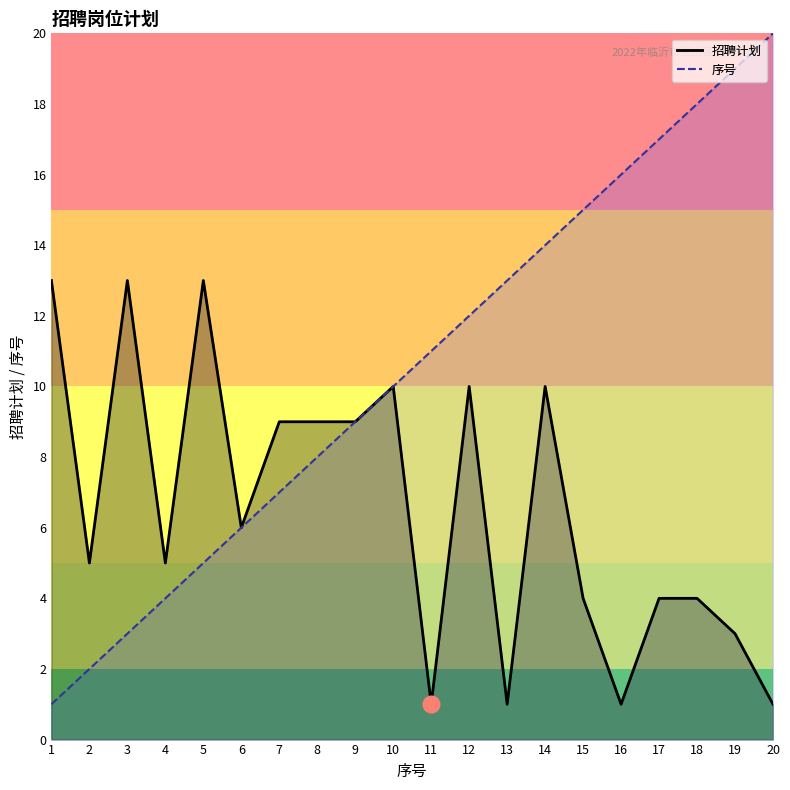

How many values in the 招聘计划 series exceed 6?

9